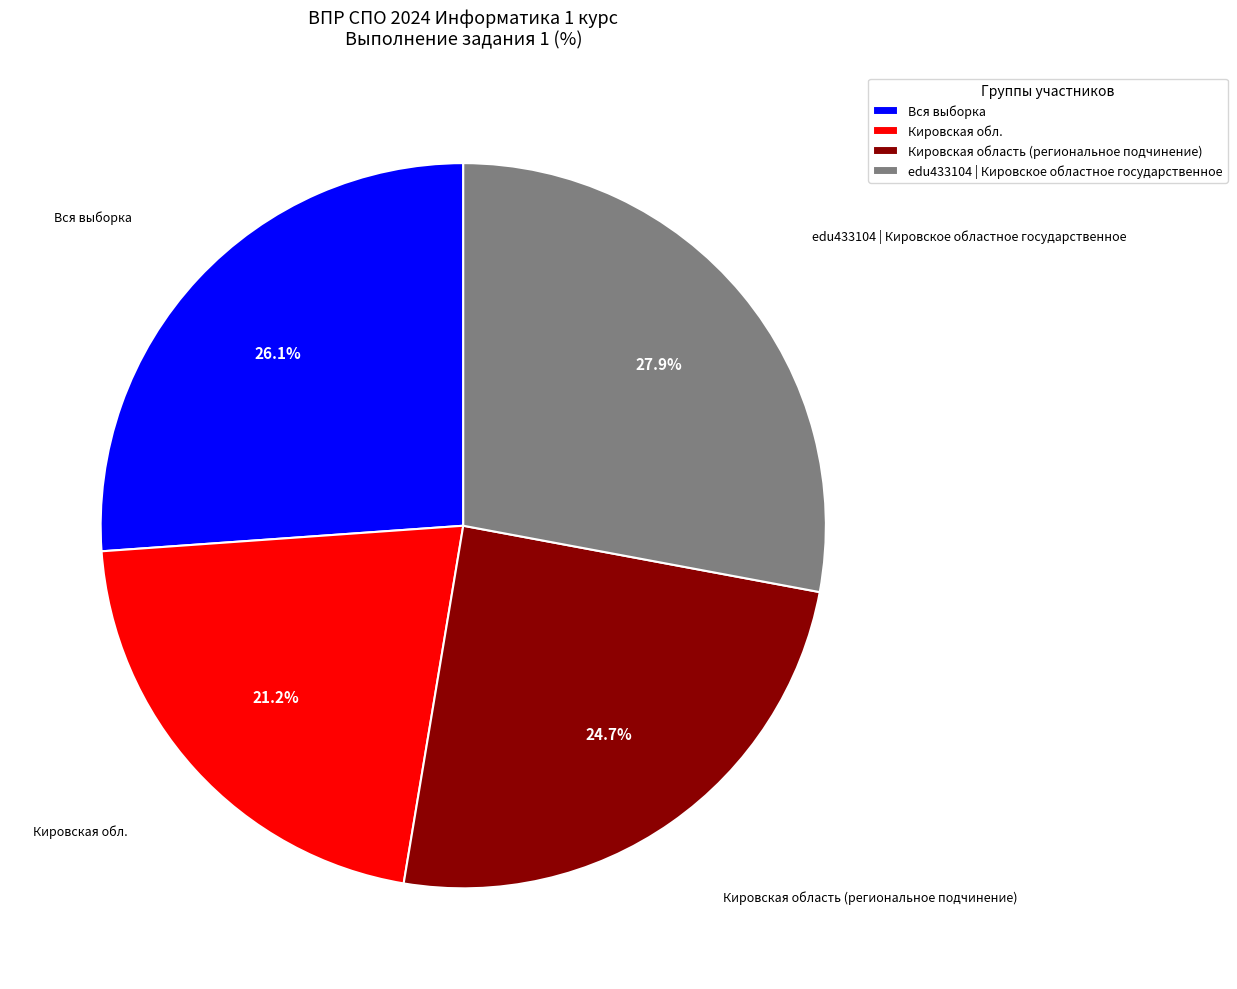

Is it true that Кировская обл. is 21% of the pie?

True